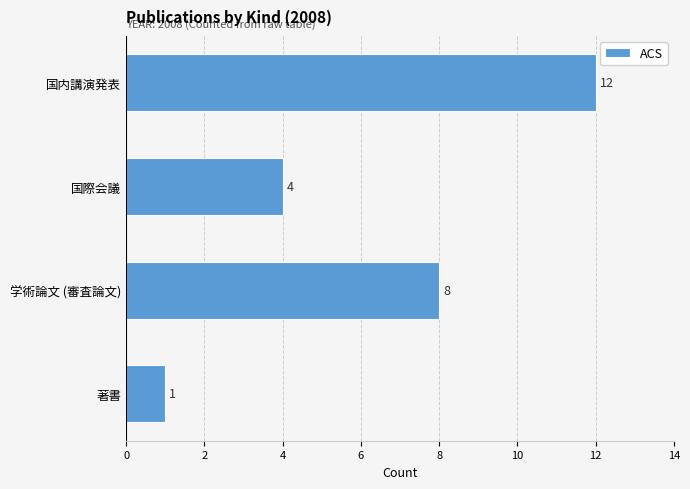

Between 学術論文 (審査論文) and 著書, which is larger?

学術論文 (審査論文)